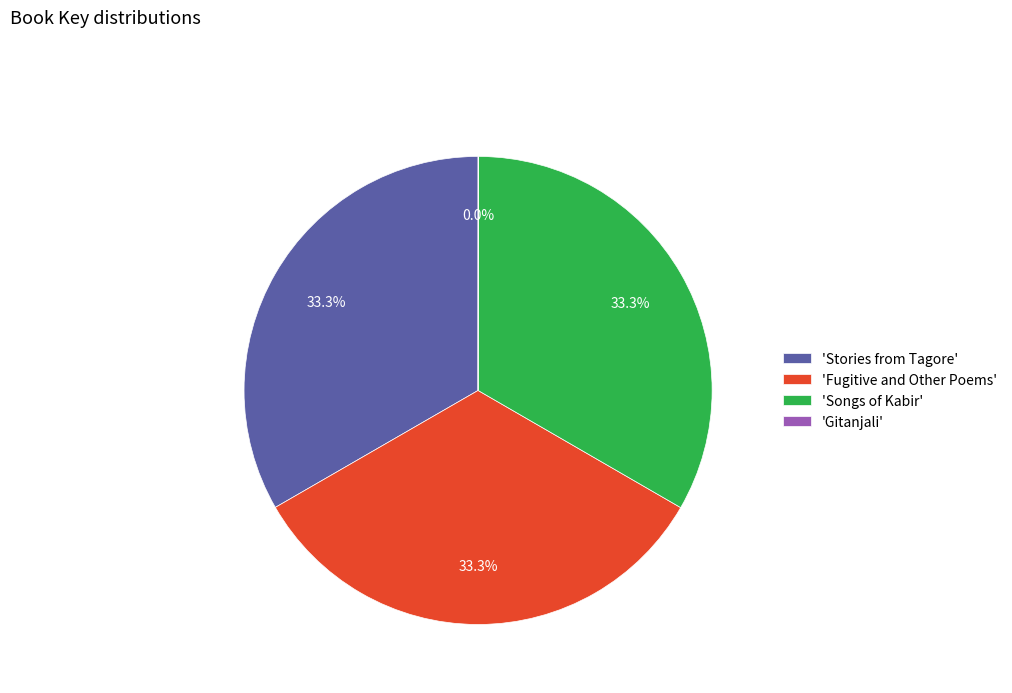

Is there a majority slice in this chart?

No